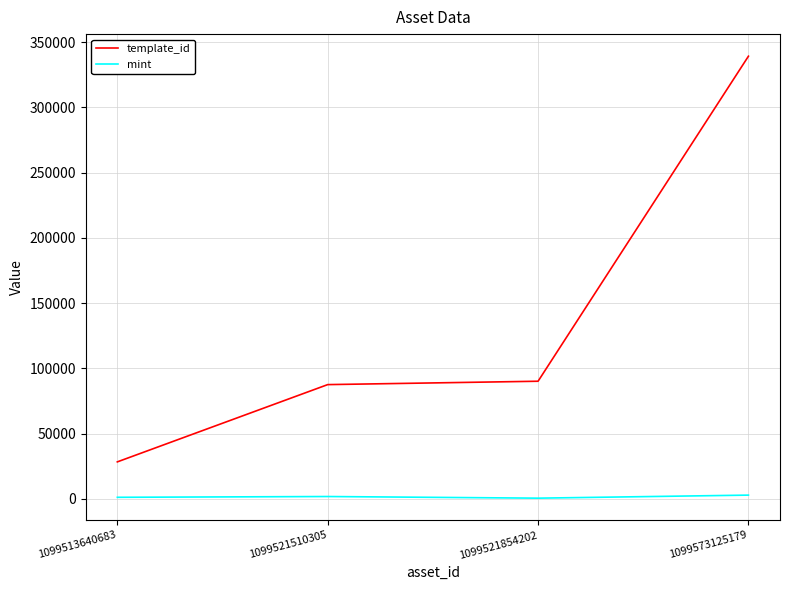

What is the spread (max minus min) of values at 1099573125179?

336295